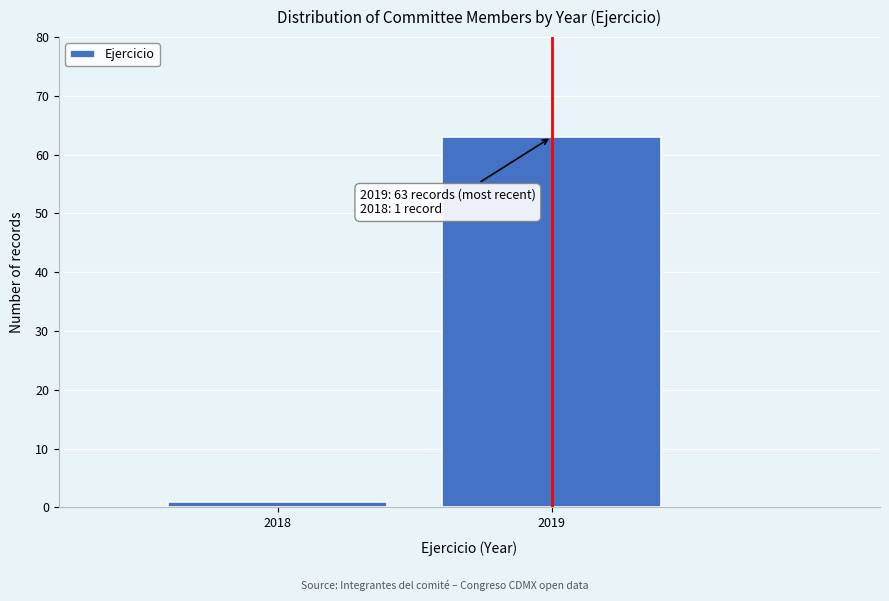

Reading left to right, list all the values displayed in this chart.

2018=1	2019=63